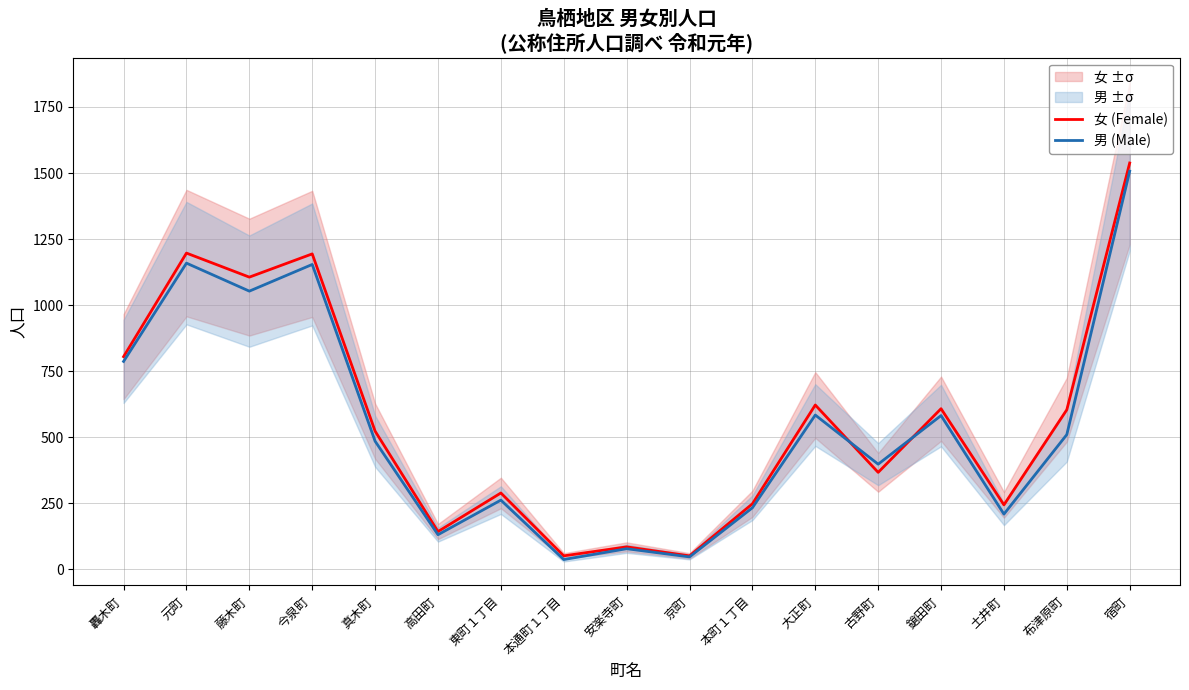

Does the chart display data point markers on the line(s)?

No